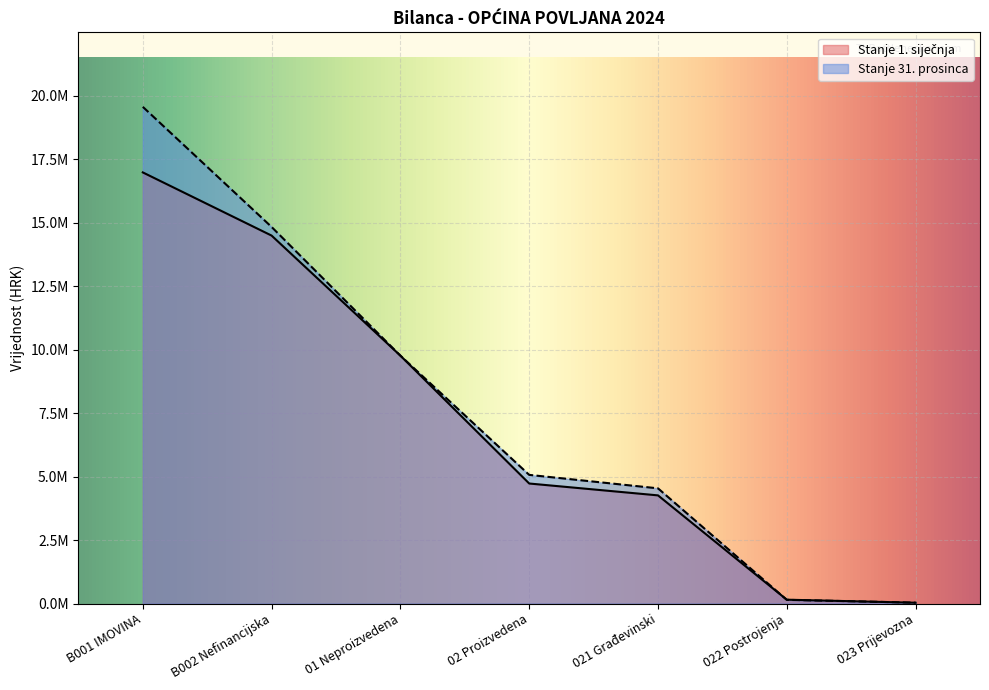

Which series ends up on top after the final intersection of Stanje 31. prosinca and Stanje 1. siječnja?

Stanje 31. prosinca